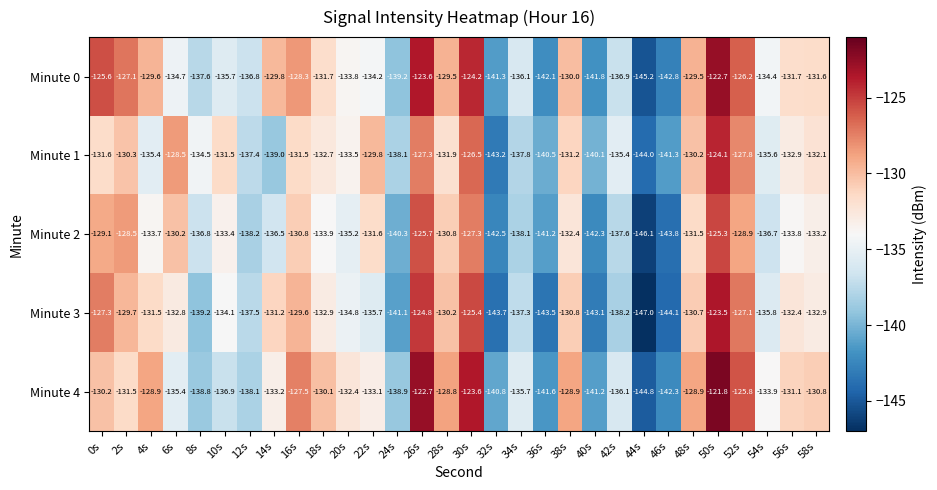

What is the difference between the highest and lowest values at 20s?

2.8